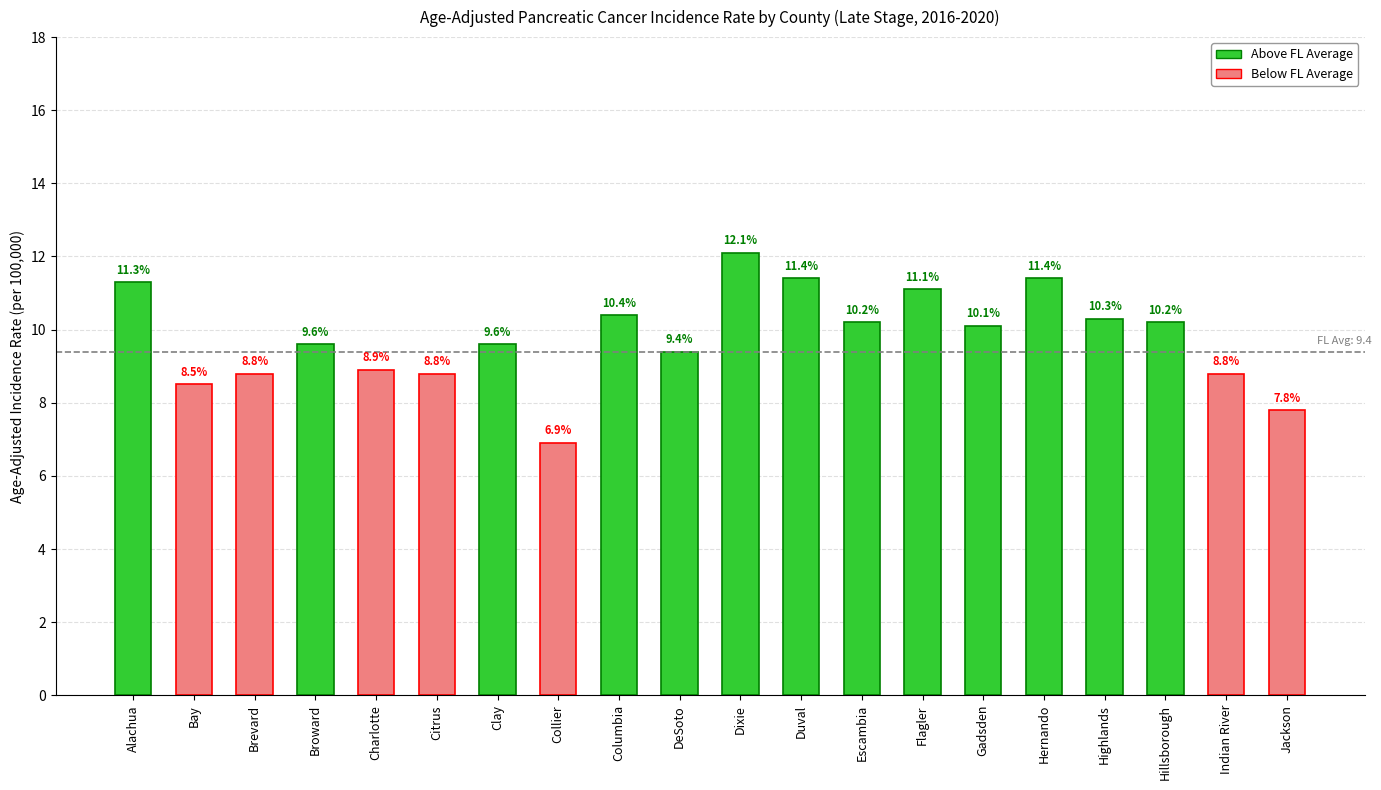

What is the sum of the values at Citrus and DeSoto?

18.2